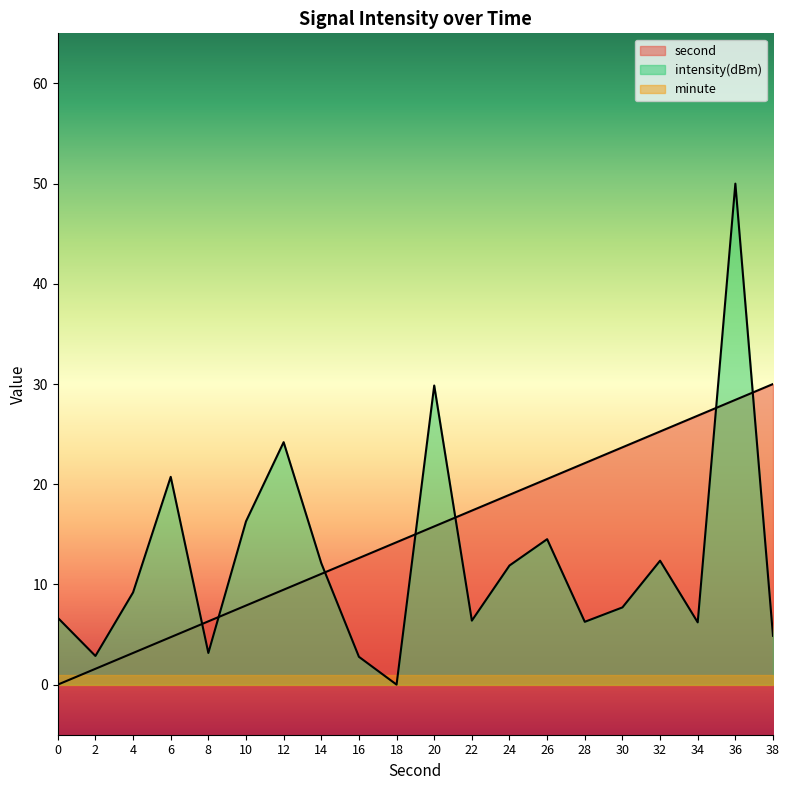

At how many categories does at least one series exceed 9?

17